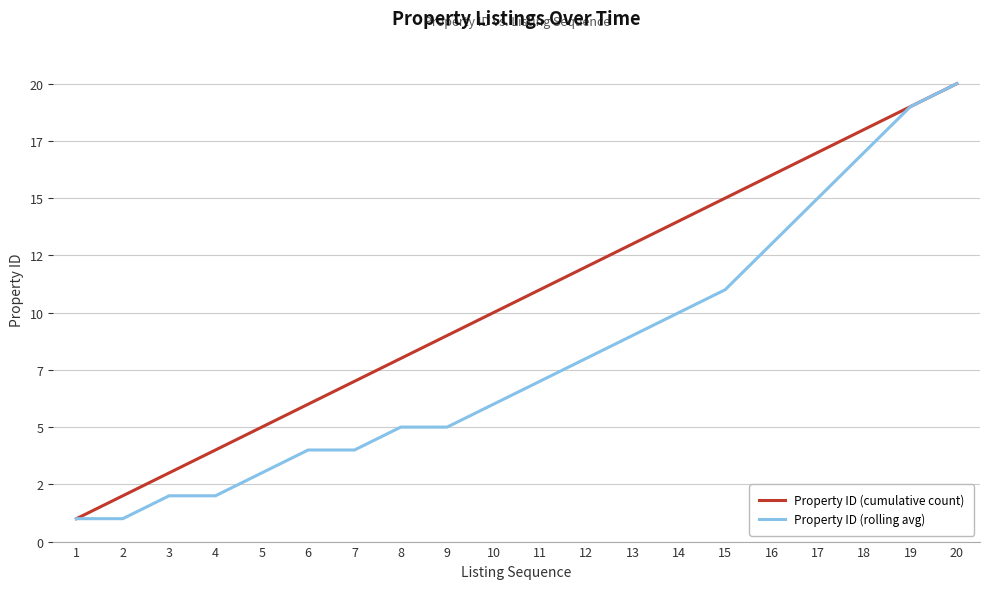

What is the value of the Property ID (cumulative count) point at the 15th from the left?

15